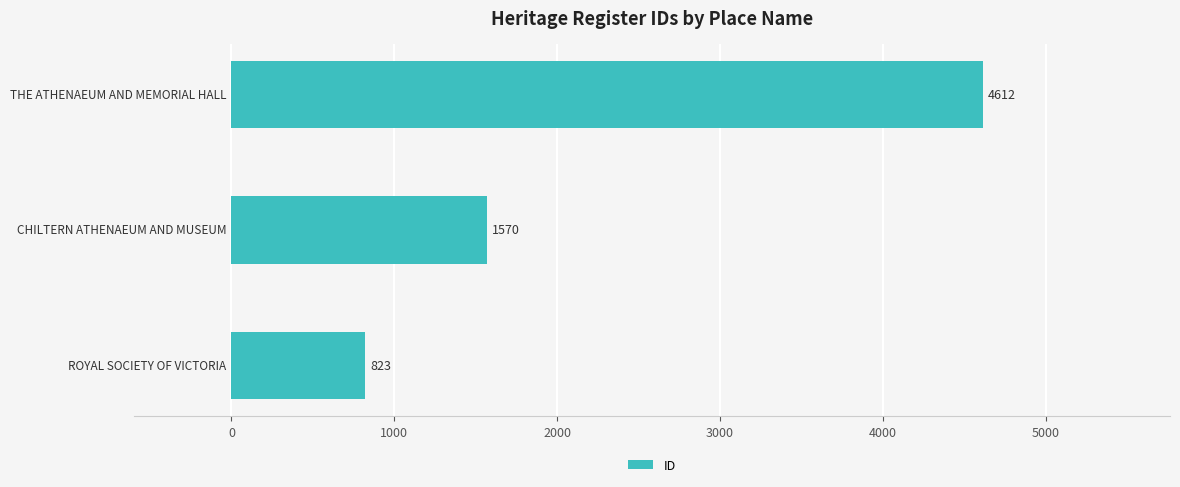

What is the average value?

2335